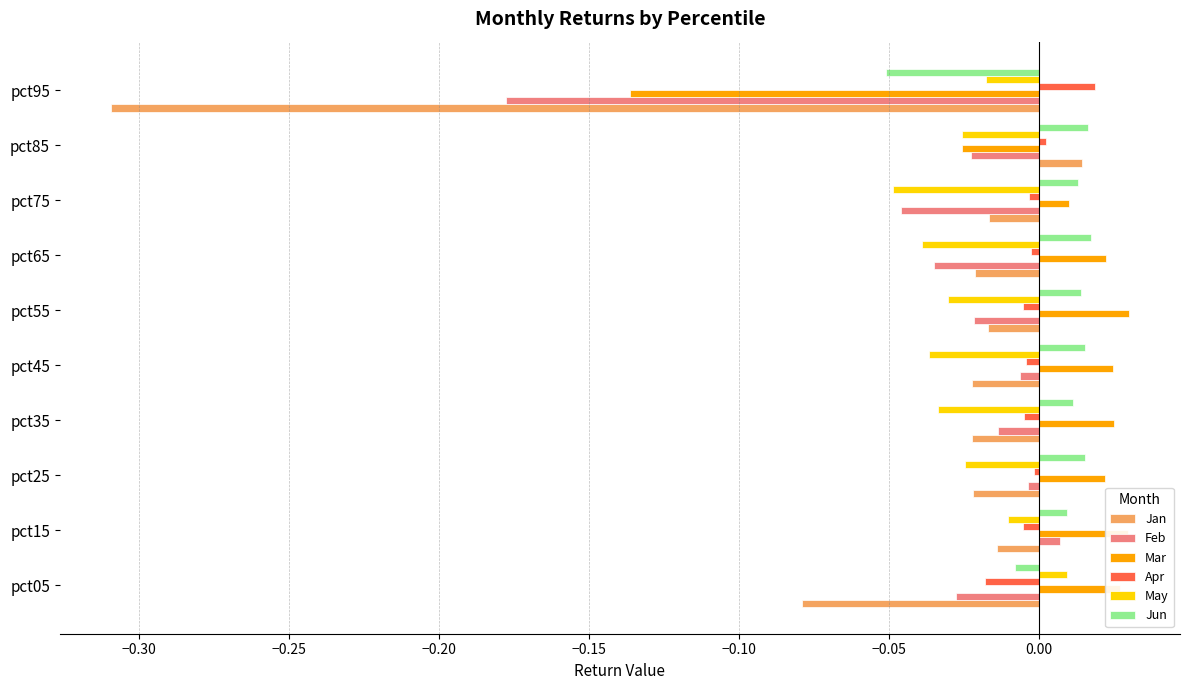

Which series has the largest range (max minus min)?

Jan